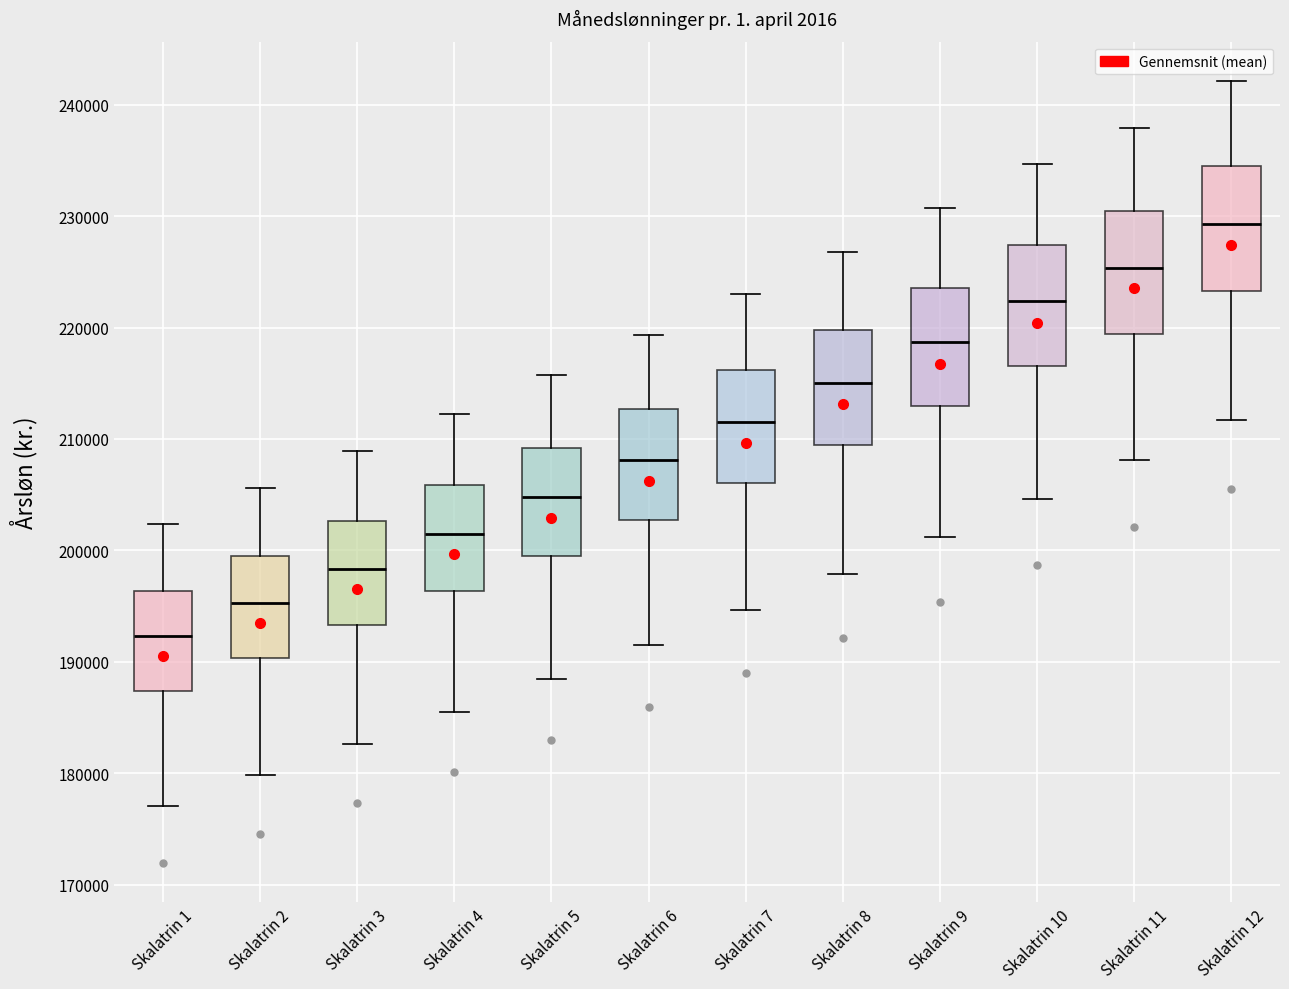

Reading left to right, read every box against the y-axis: the position of its median line, the range the box covers, and the ends of its whiskers. The values are not printed on the chart, so give them approximately, as read against the axis.

Skalatrin 1: median 192000, box 187000 to 196000, whiskers 177000 to 202000
Skalatrin 2: median 195000, box 190000 to 199000, whiskers 180000 to 206000
Skalatrin 3: median 198000, box 193000 to 203000, whiskers 183000 to 209000
Skalatrin 4: median 202000, box 196000 to 206000, whiskers 185000 to 212000
Skalatrin 5: median 205000, box 199000 to 209000, whiskers 188000 to 216000
Skalatrin 6: median 208000, box 203000 to 213000, whiskers 192000 to 219000
Skalatrin 7: median 212000, box 206000 to 216000, whiskers 195000 to 223000
Skalatrin 8: median 215000, box 209000 to 220000, whiskers 198000 to 227000
Skalatrin 9: median 219000, box 213000 to 224000, whiskers 201000 to 231000
Skalatrin 10: median 222000, box 217000 to 227000, whiskers 205000 to 235000
Skalatrin 11: median 225000, box 219000 to 230000, whiskers 208000 to 238000
Skalatrin 12: median 229000, box 223000 to 234000, whiskers 212000 to 242000